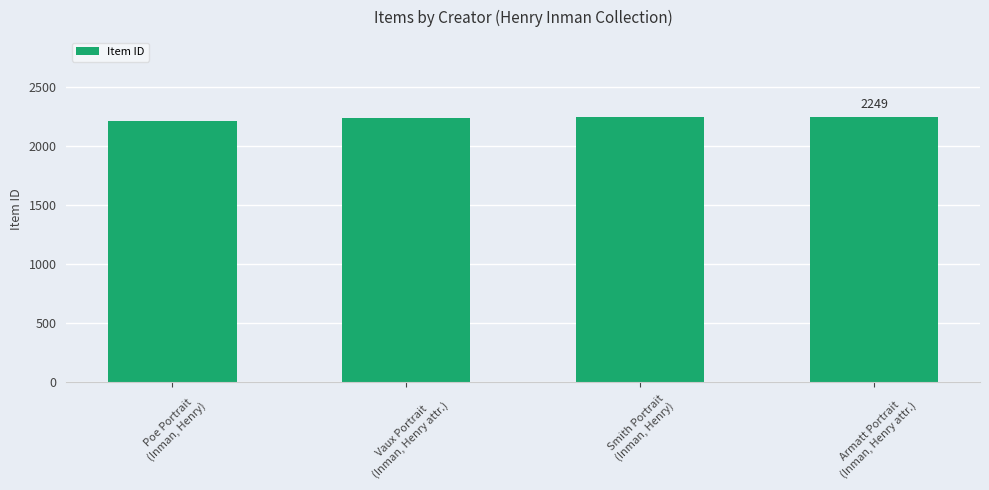

What is the value of the 4th bar from the left?

2249